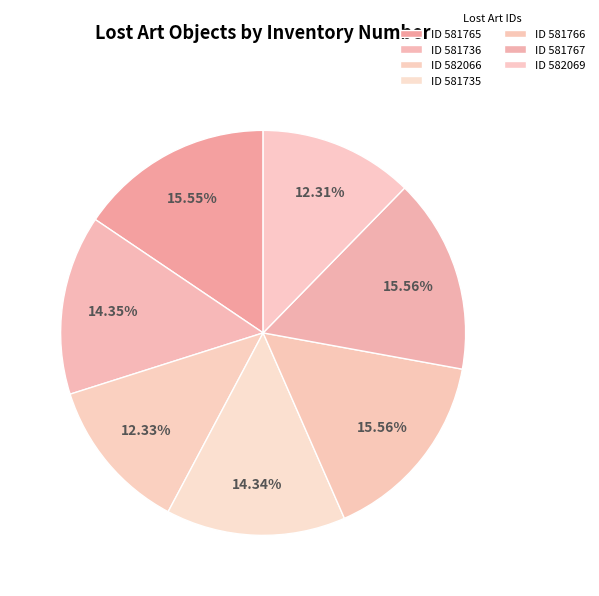

What is the smallest slice in the pie chart?

582069